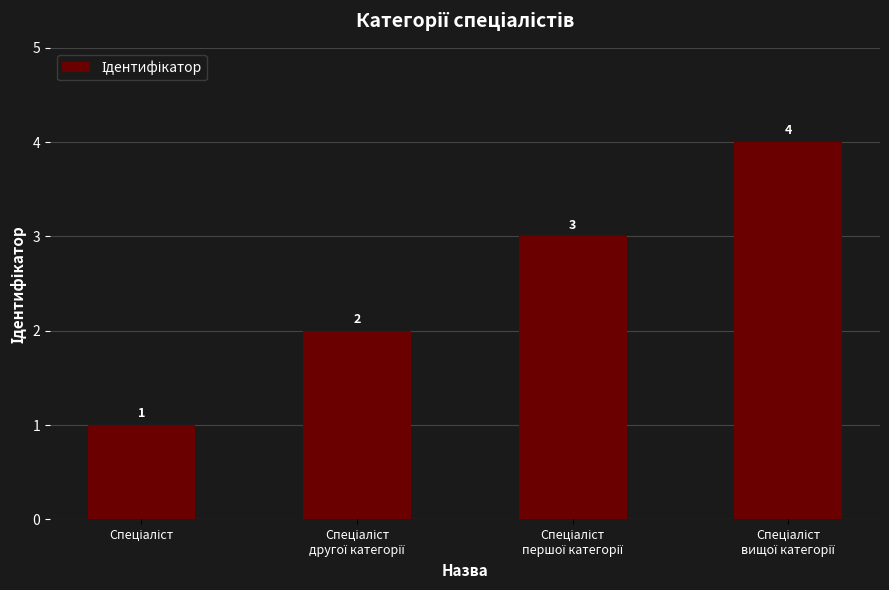

How many values are between 2 and 4?

3